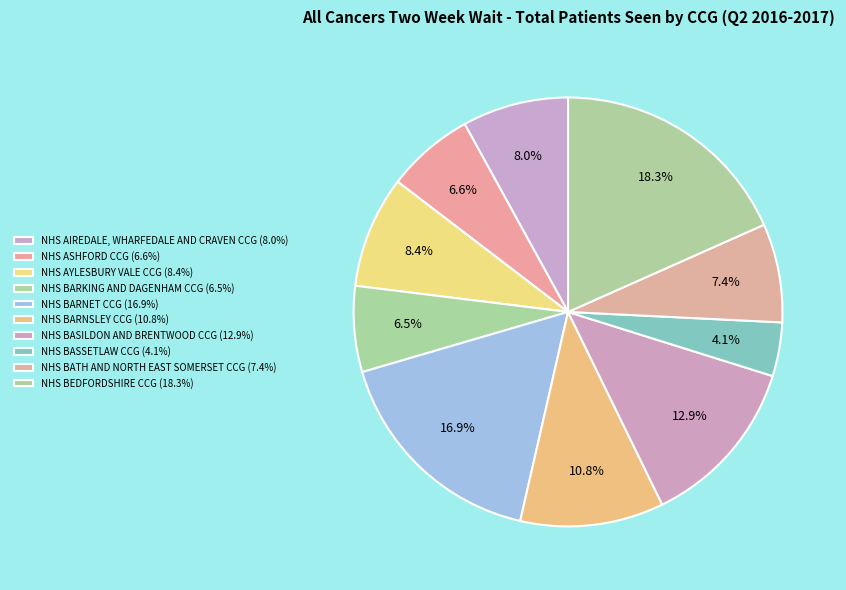

How many segments does this pie chart have?

10